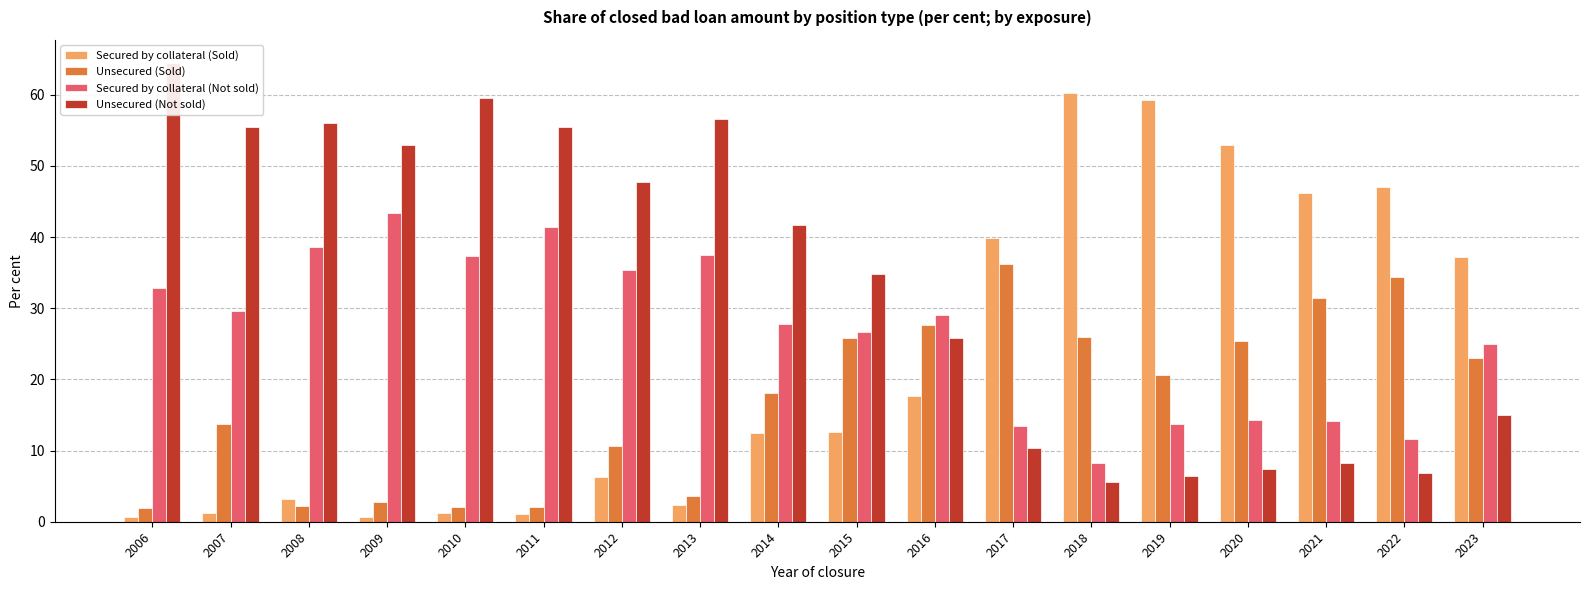

The Secured by collateral (Not sold) series shows 35.3 at 2012. True or false?

True